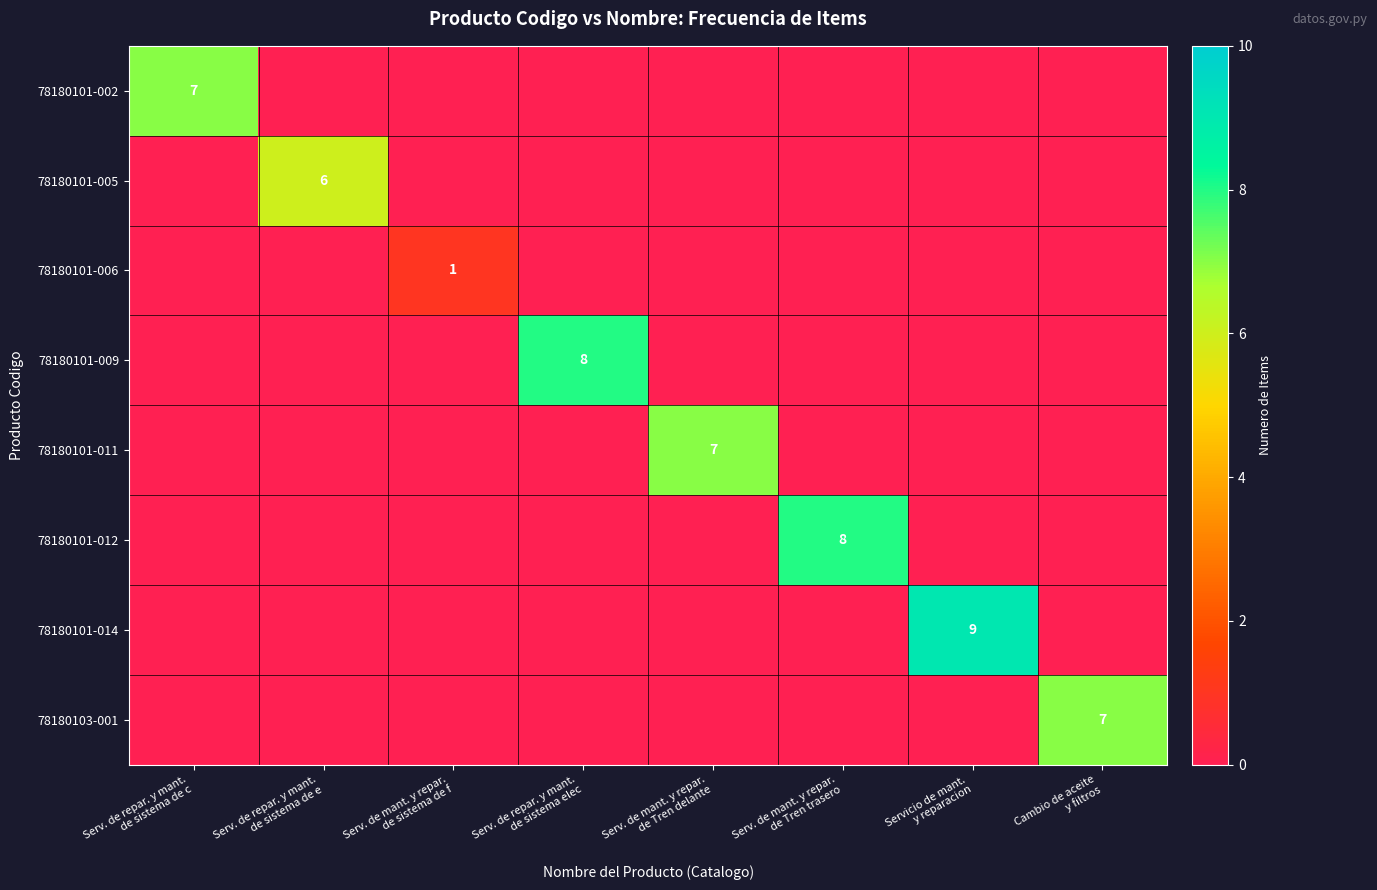

What is the total value across all series at Serv. de repar. y mant.
de sistema de c?

7